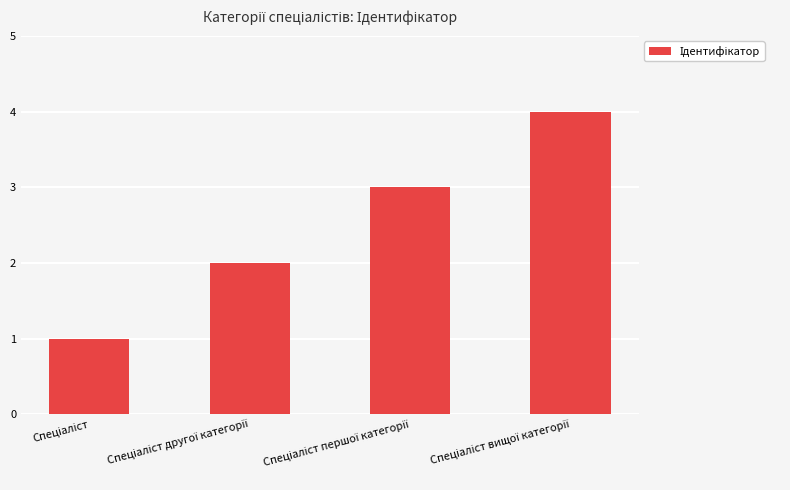

Reading right to left, transcribe all the data shown in this chart.

4	3	2	1